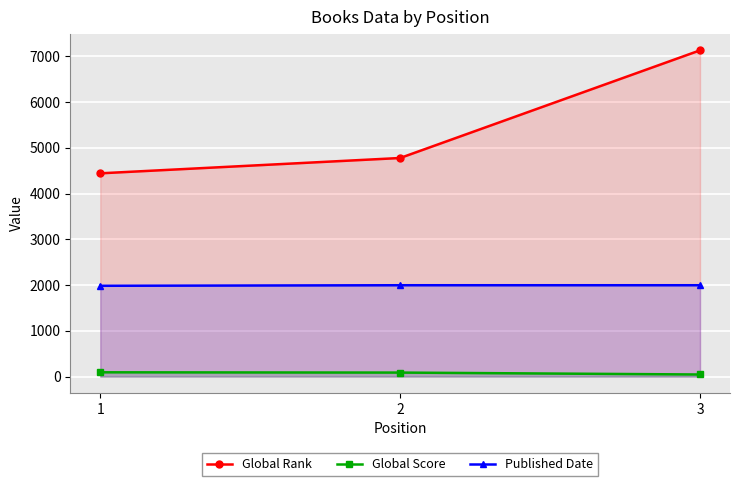

Reading right to left, what are all the values shown in this chart?

Global Rank: 3=7131	2=4778	1=4443
Global Score: 3=46	2=88	1=94
Published Date: 3=1997	2=1997	1=1985